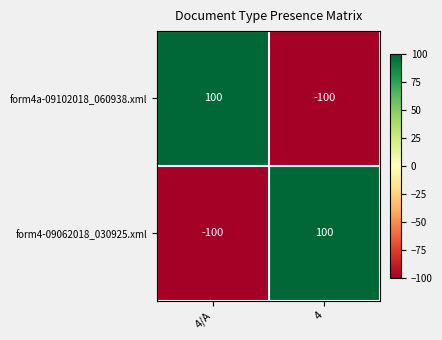

Reading left to right, transcribe all the data shown in this chart.

form4a-09102018_060938.xml: 4/A=100	4=-100
form4-09062018_030925.xml: 4/A=-100	4=100